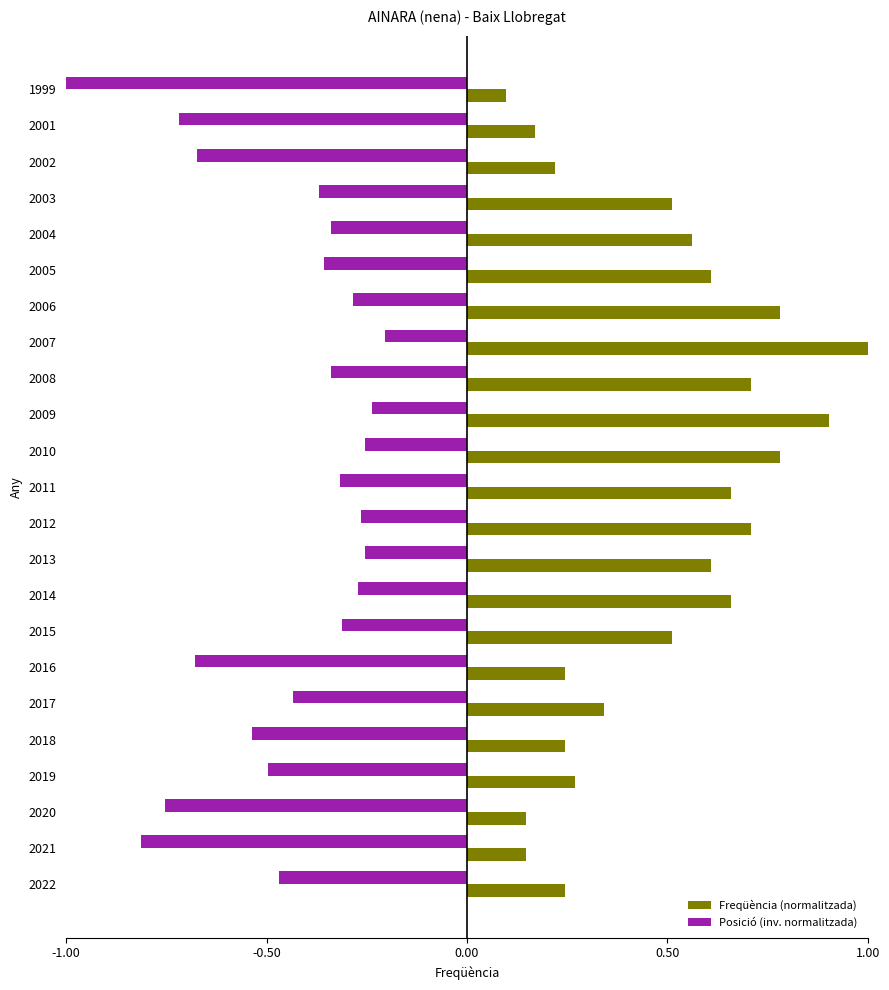

At which label is Posició (inv. normalitzada) closest to 0?

2007